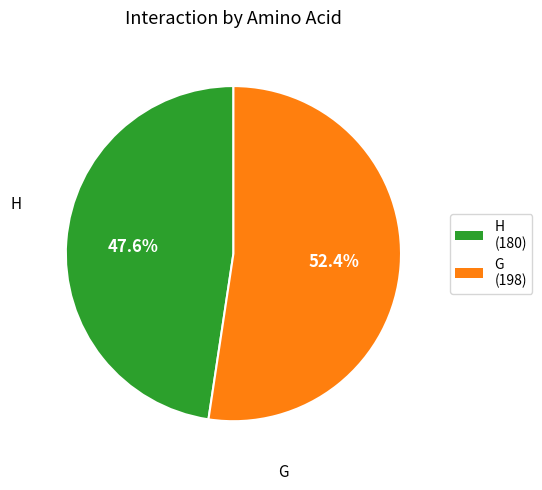

How many segments does this pie chart have?

2